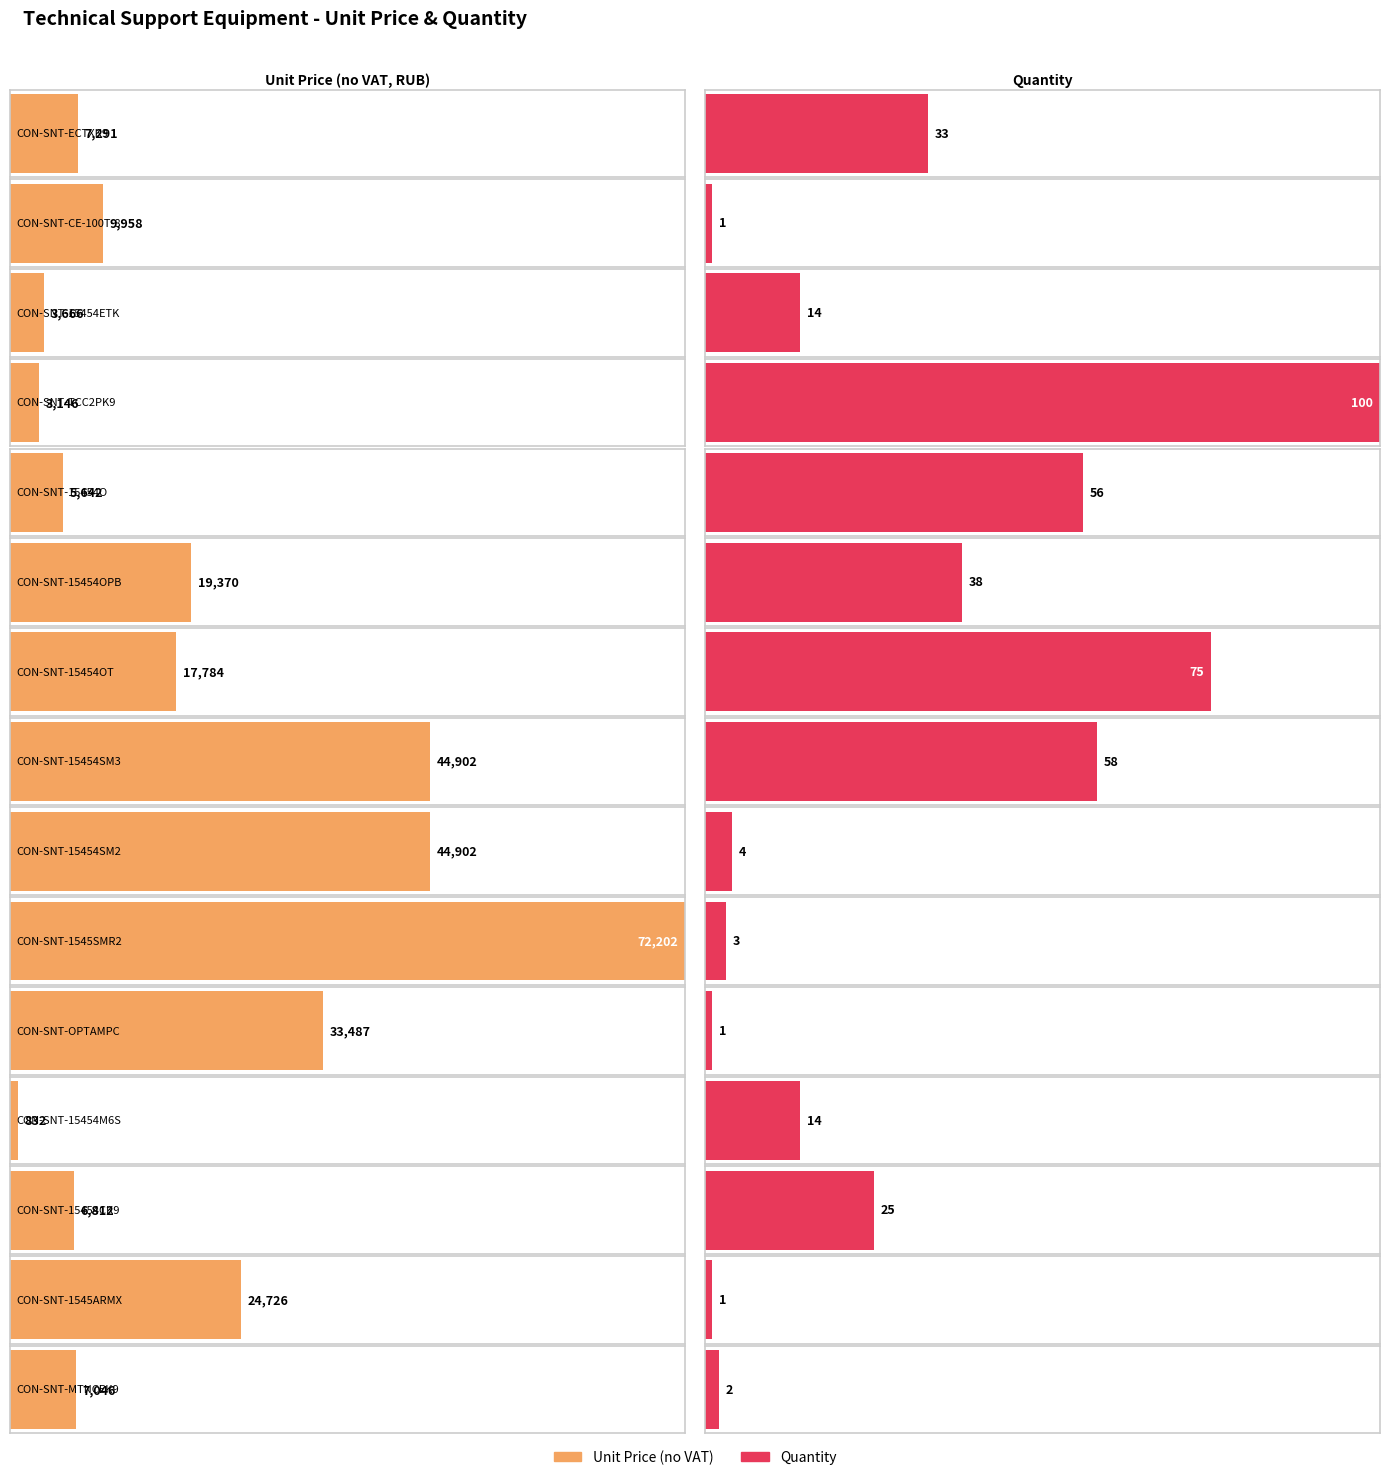

At which label does Unit Price (no VAT) first exceed 9958?

CON-SNT-15454OPB